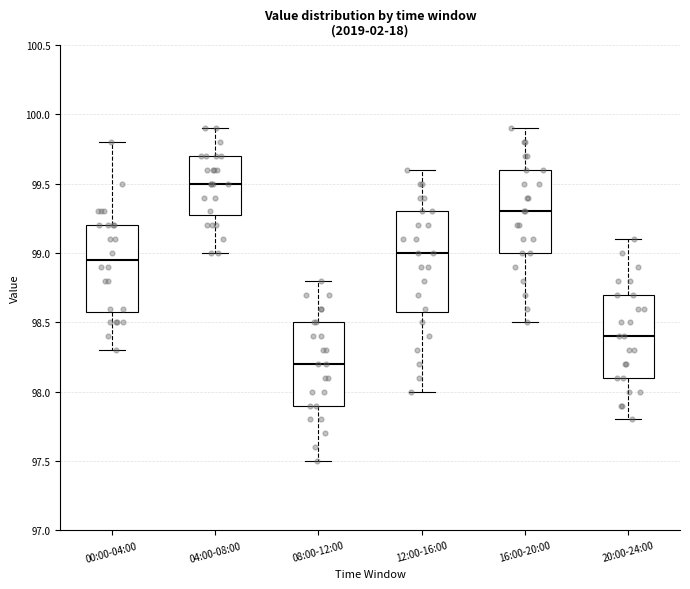

Where does the lower whisker of the box for 00:00-04:00 end on the y-axis? The values are not printed on the chart, so give them approximately, as read against the axis.

98.30